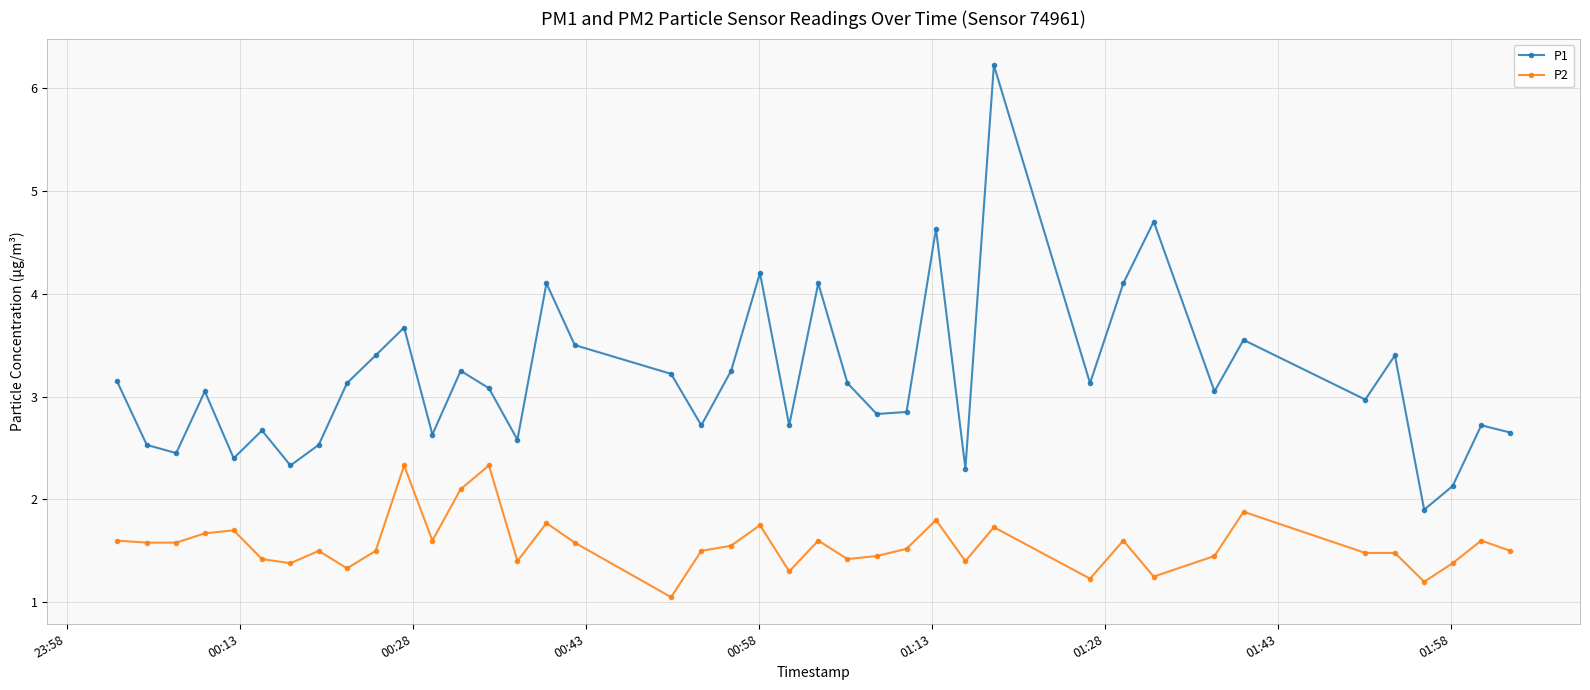

What is the value of the P1 point at the 25th from the left?

2.8